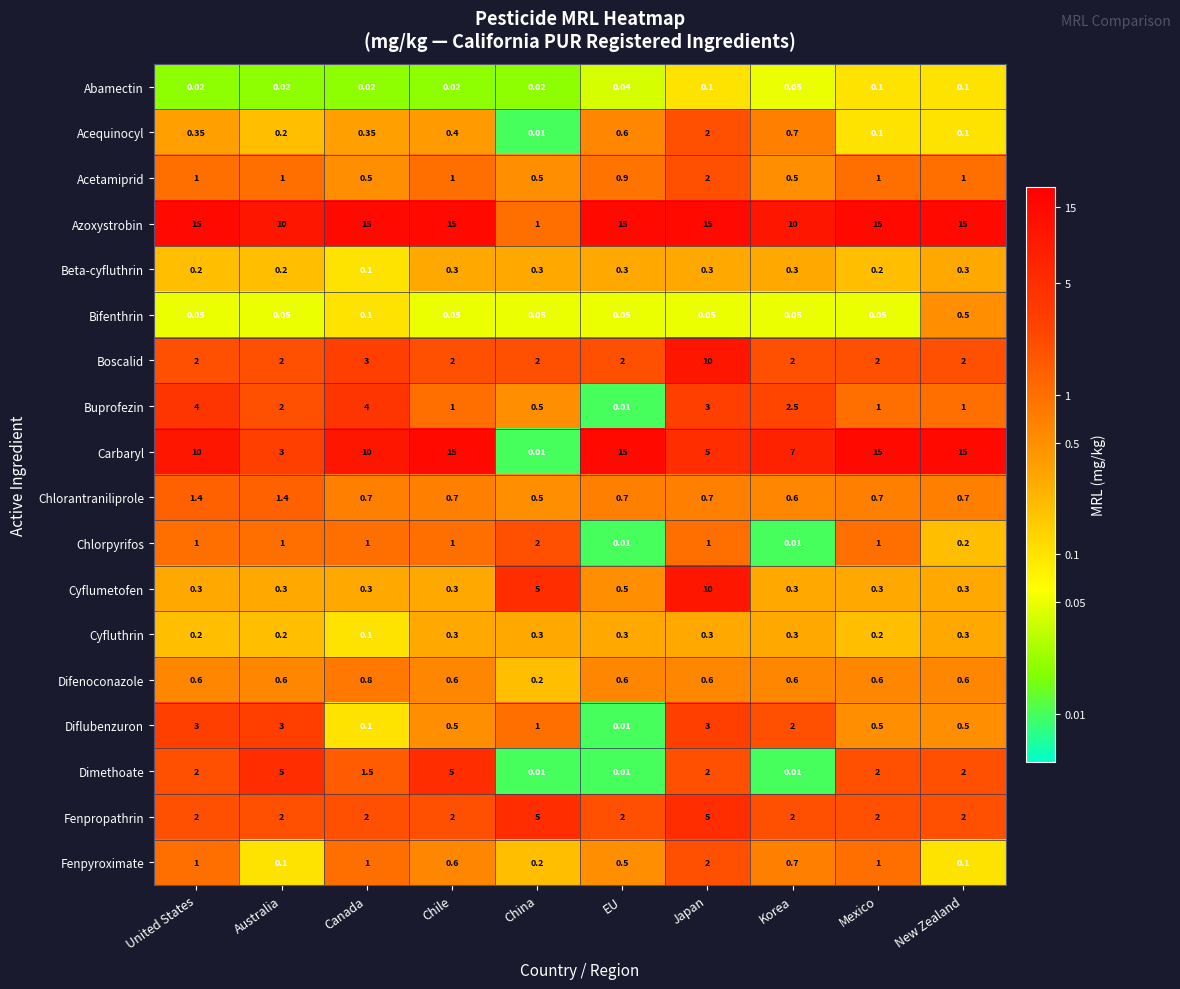

Which category has the highest value in the Acequinocyl series?

Japan